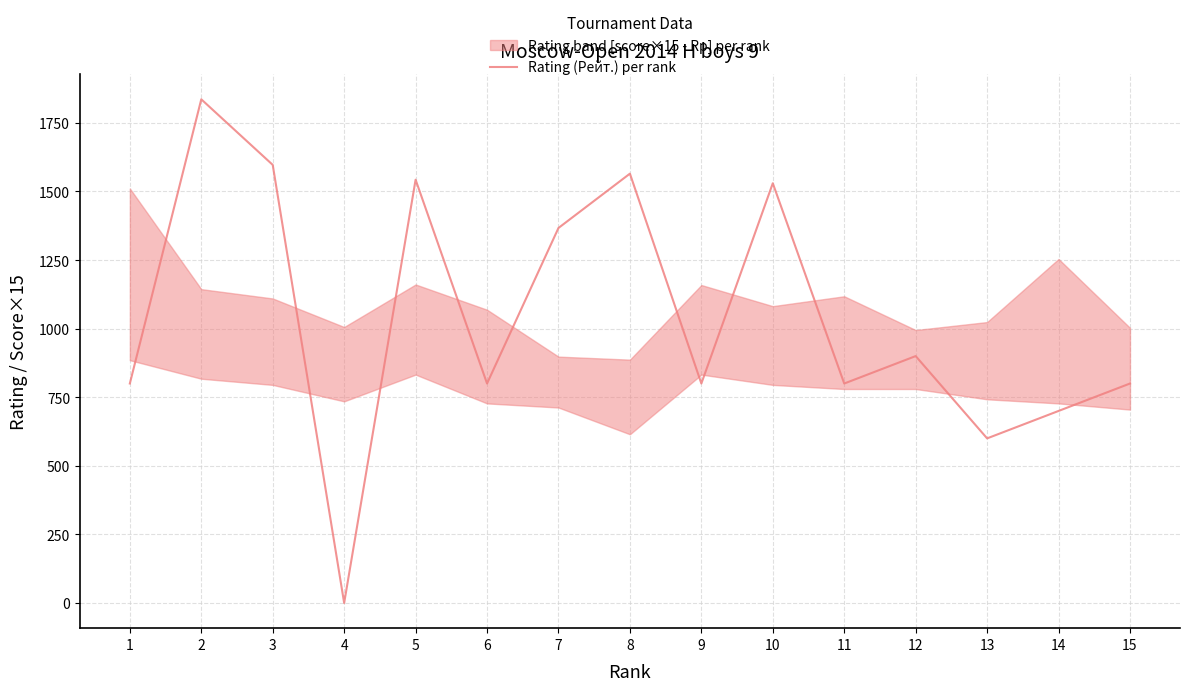

The chart shows a value of 829 at 2. True or false?

False